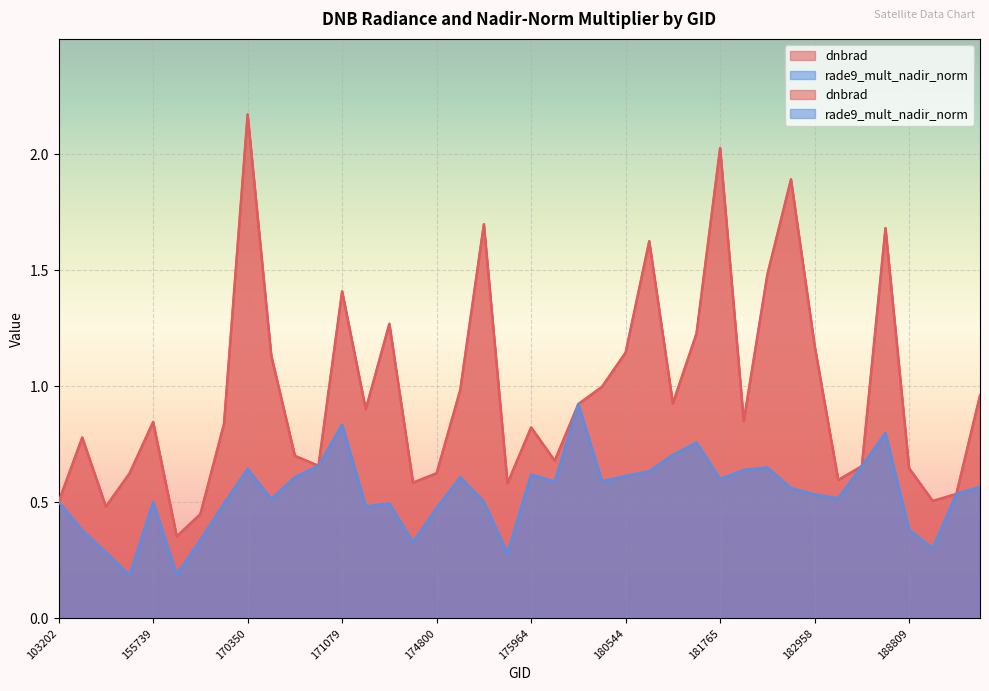

Which series ends up on top after the final intersection of rade9_mult_nadir_norm and dnbrad?

dnbrad